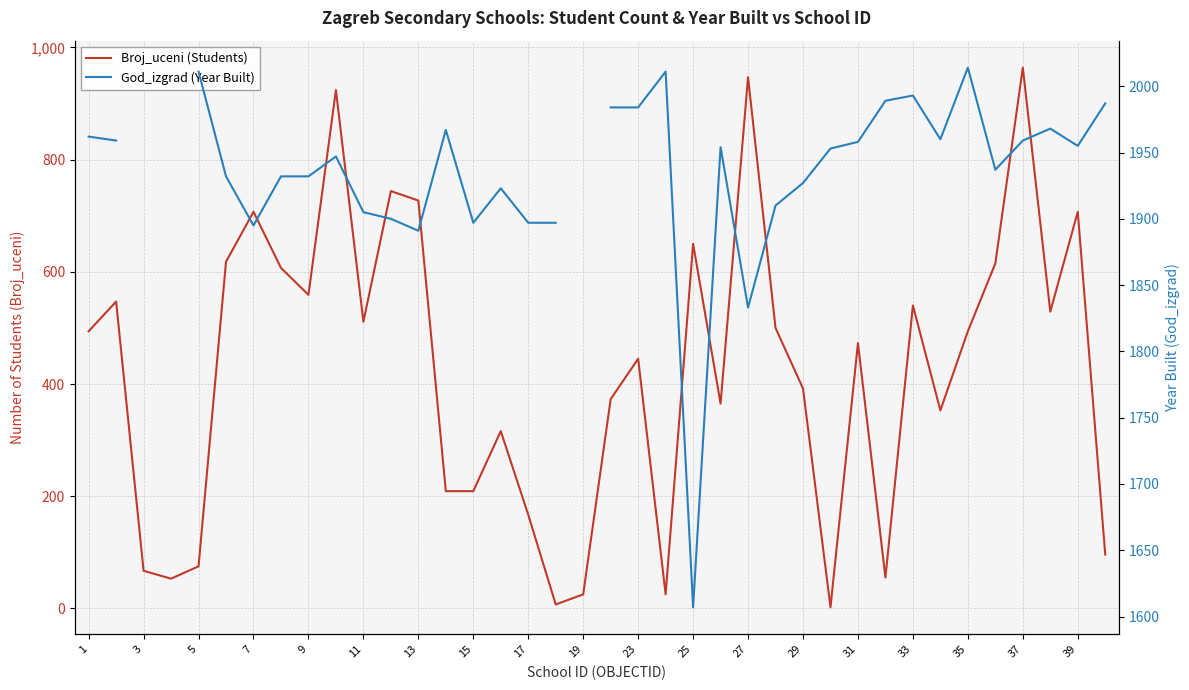

How many data points does each series have?

38